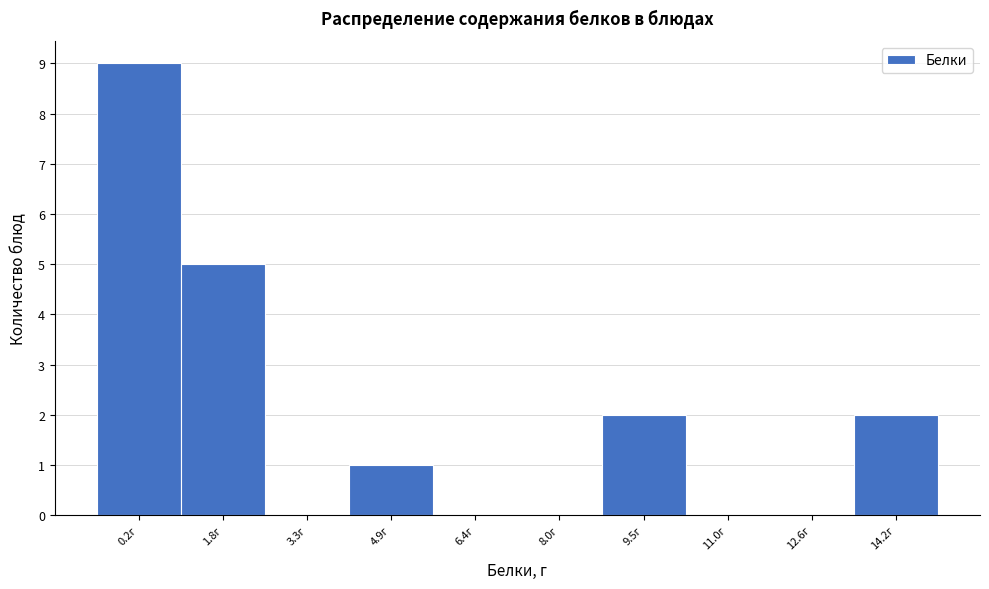

Reading left to right, transcribe all the data shown in this chart.

0.2г=9	1.8г=5	3.3г=0	4.9г=1	6.4г=0	8.0г=0	9.5г=2	11.0г=0	12.6г=0	14.2г=2